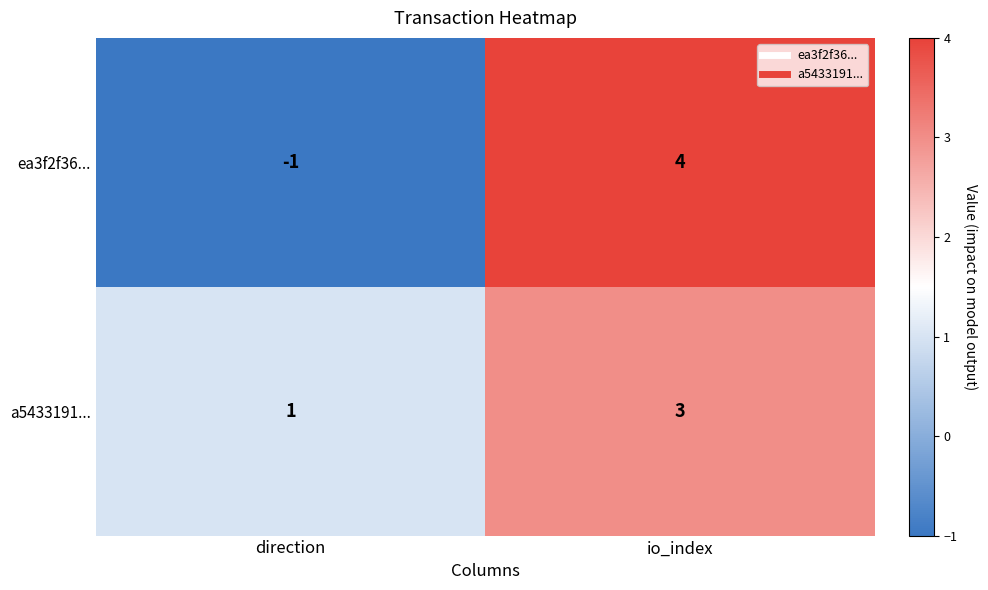

What is the sum of the ea3f2f36... values at direction and io_index?

3